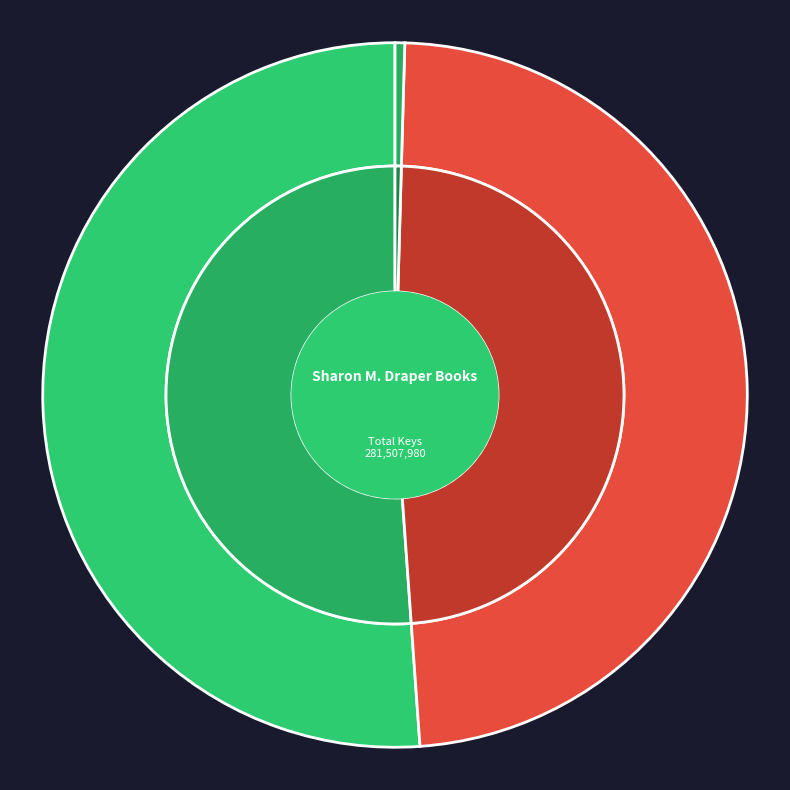

Is it true that Copper Sun is 0% of the pie?

True